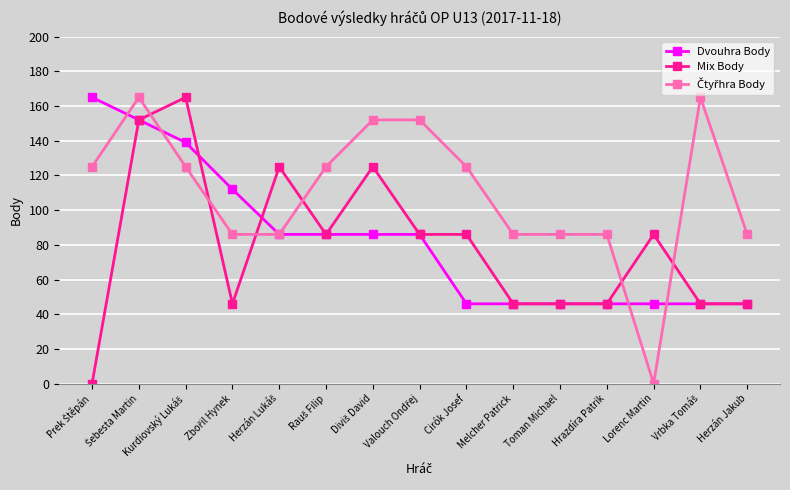

What is the label of the 3rd point from the right?

Lorenc Martin